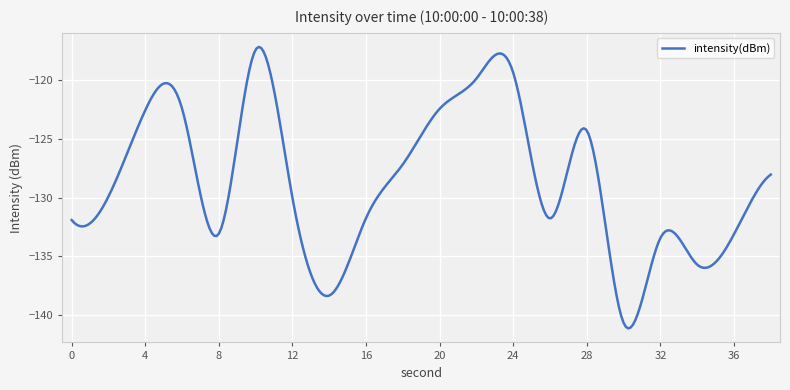

Is this an area chart (filled region under the line)?

No